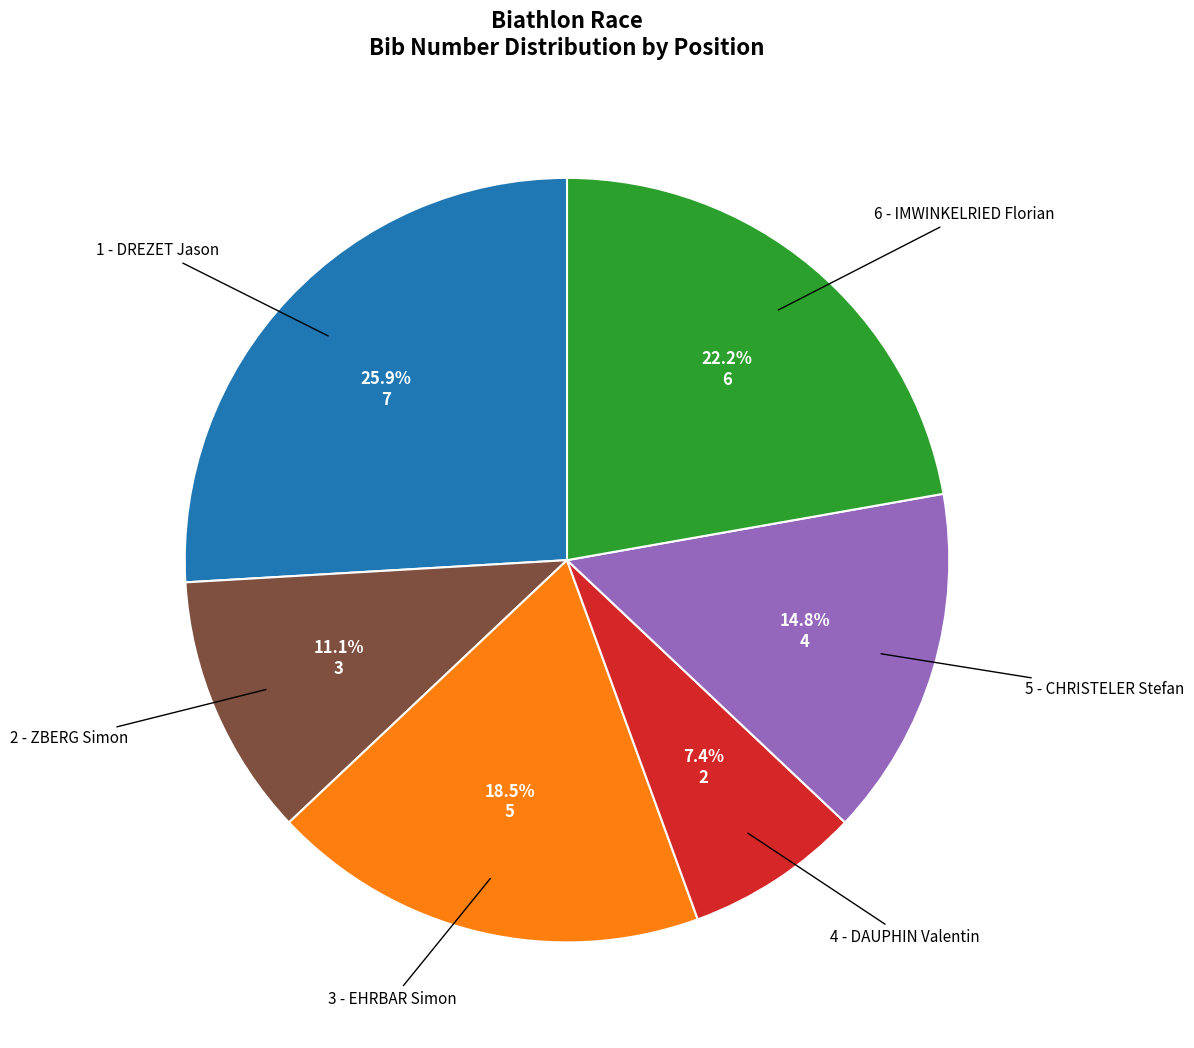

Is there a majority slice in this chart?

No